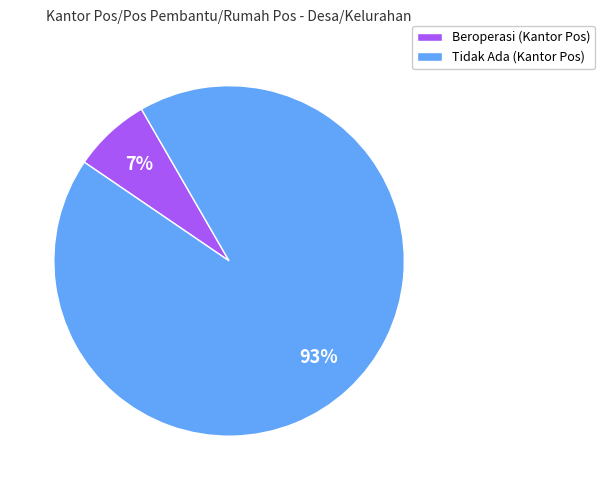

Count the number of slices in the pie.

2